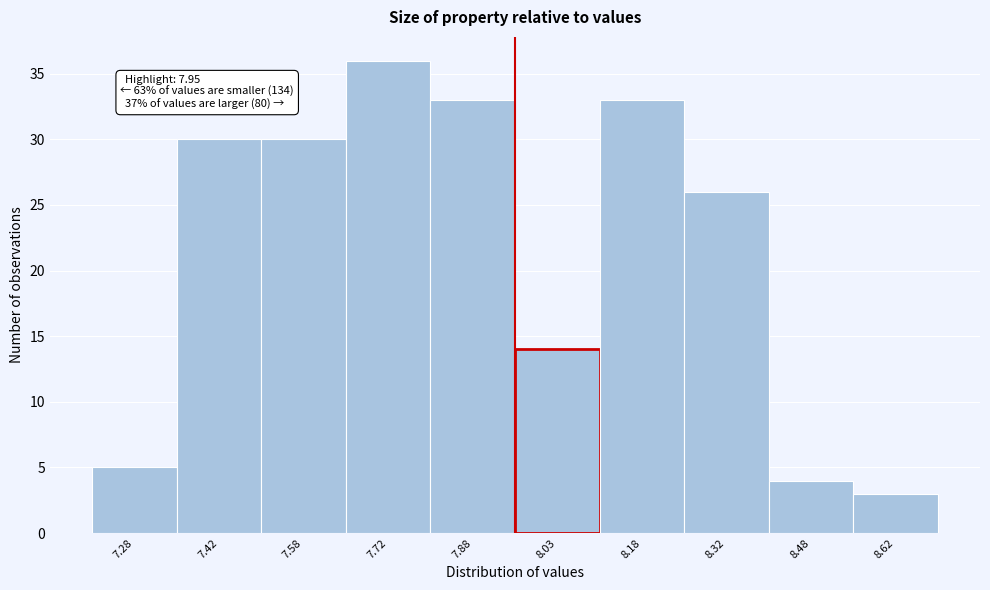

Which range on the x-axis has the tallest bar?

7.65 to 7.80